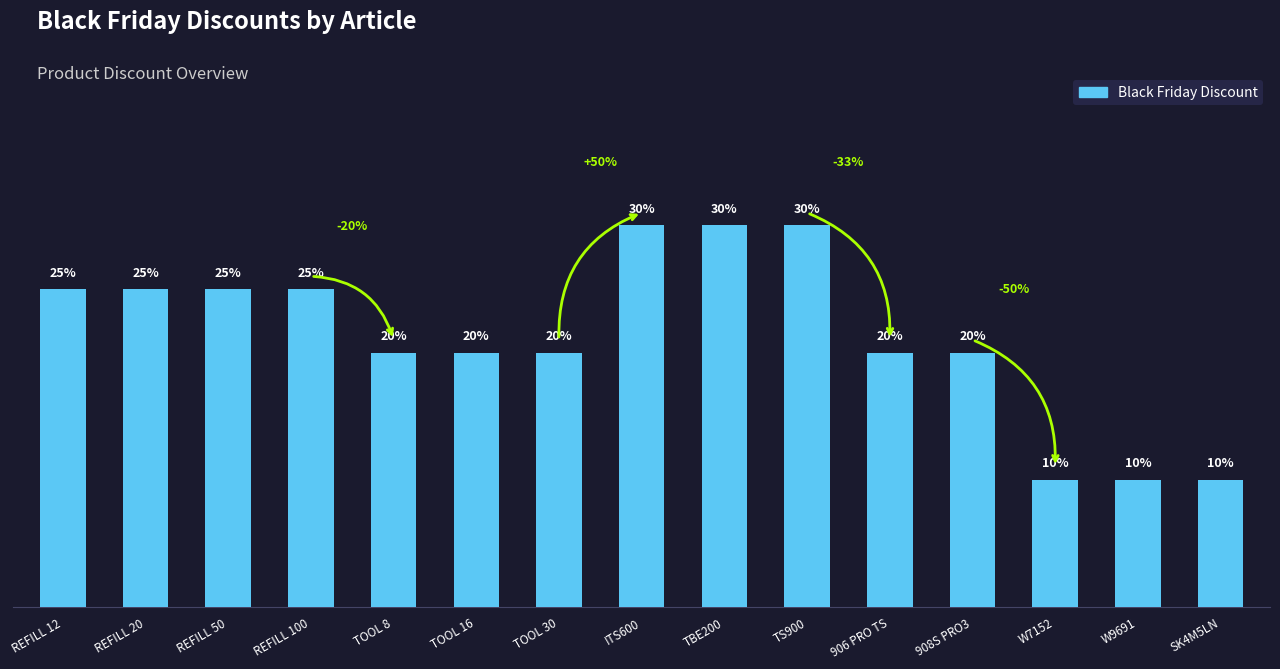

What position from the left is W9691?

14